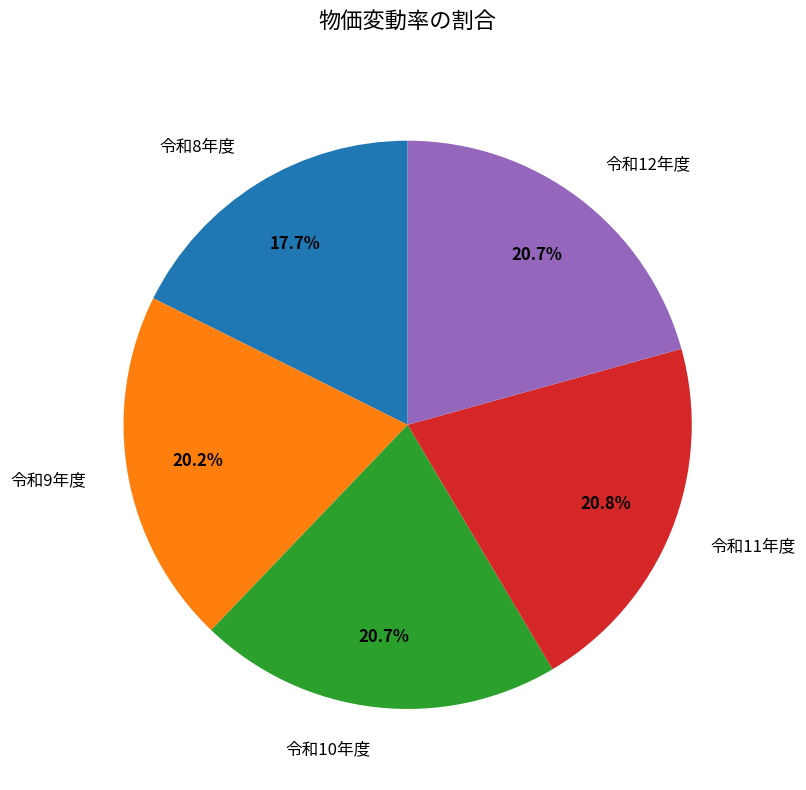

Which slice is the smallest?

令和8年度